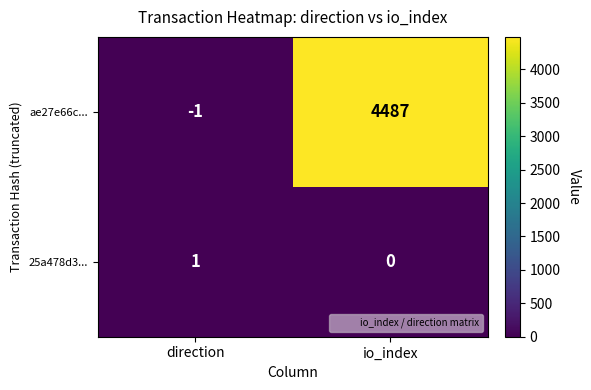

Rank the series at direction from lowest to highest value.

ae27e66c..., 25a478d3...